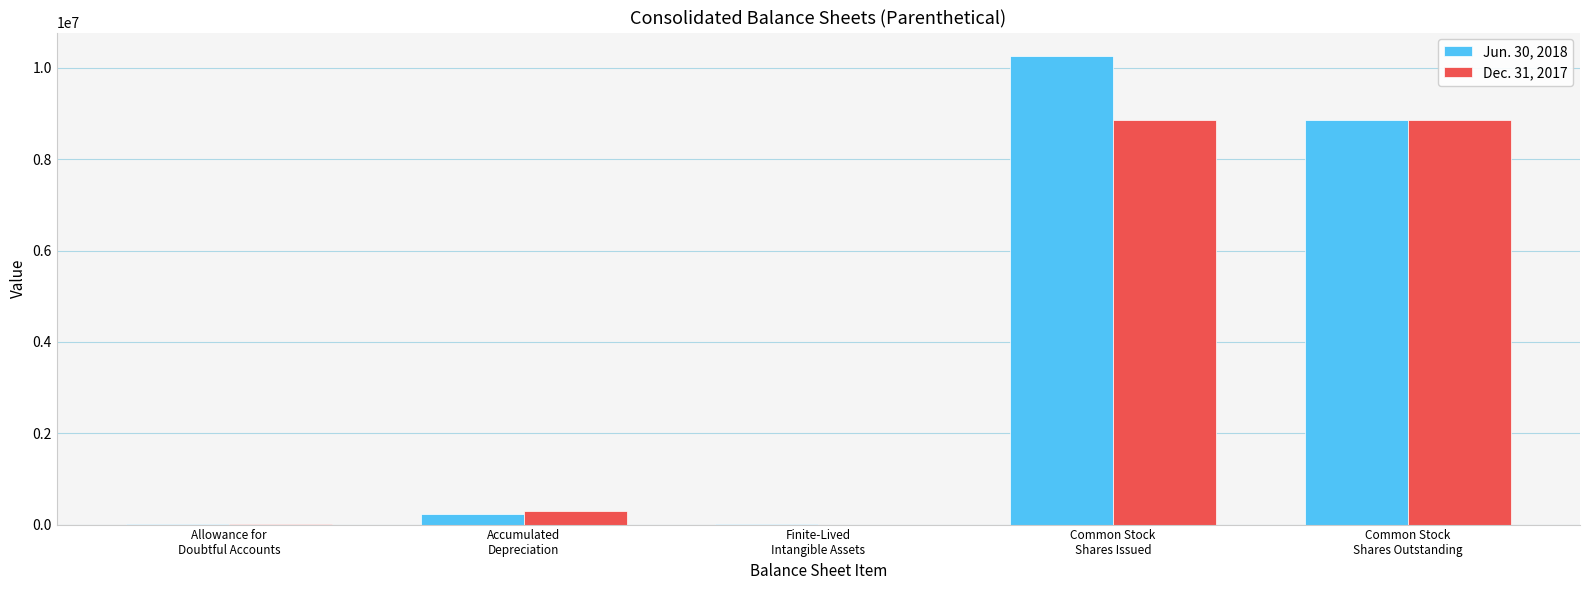

What is the maximum value shown in the chart?

10259190